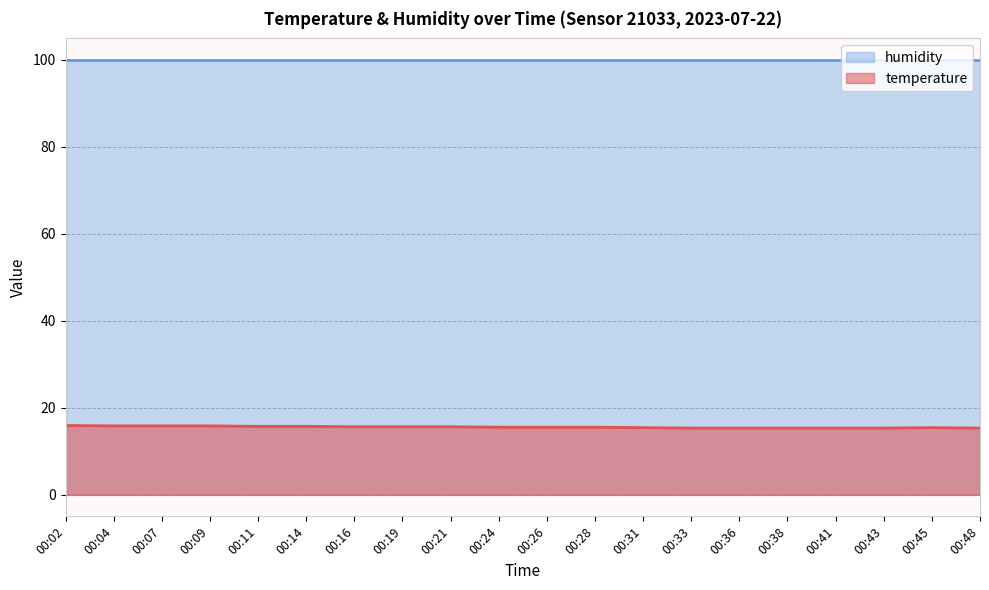

True or false: temperature has a value of 15.4 at 00:31.

True